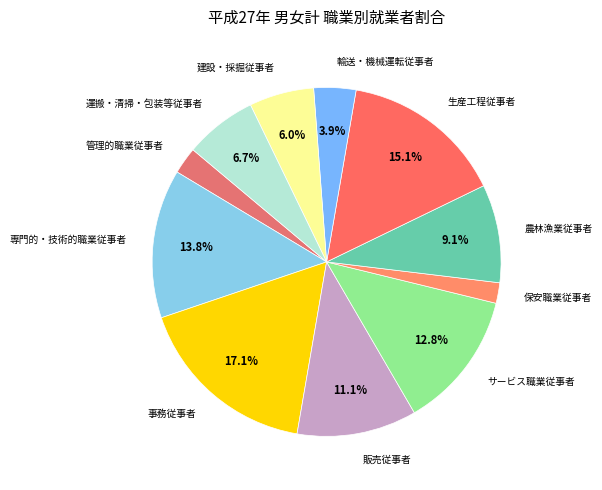

How many segments does this pie chart have?

11